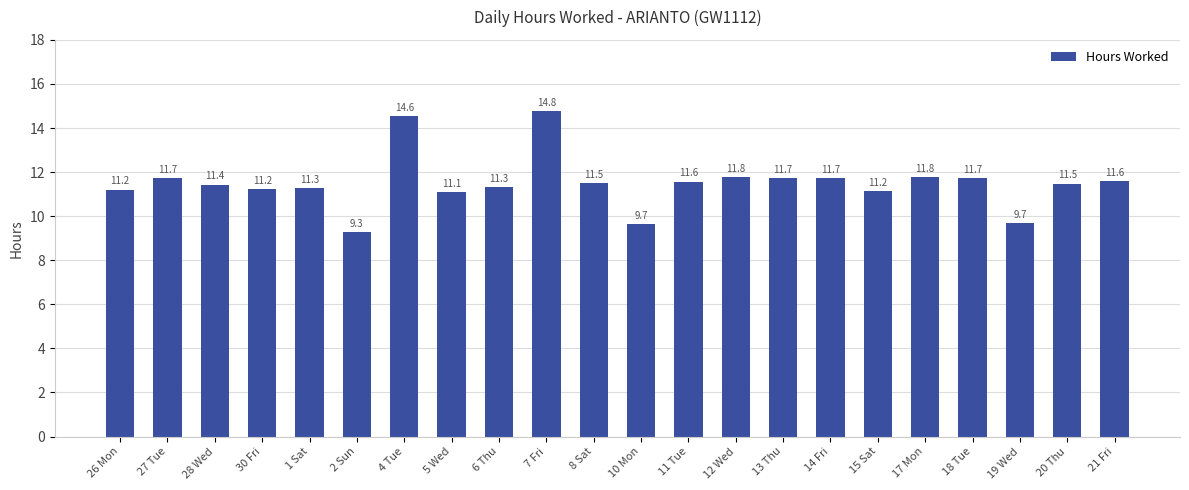

Reading left to right, transcribe all the data shown in this chart.

11.2	11.7	11.4	11.2	11.3	9.3	14.6	11.1	11.3	14.8	11.5	9.7	11.6	11.8	11.7	11.7	11.2	11.8	11.7	9.7	11.5	11.6